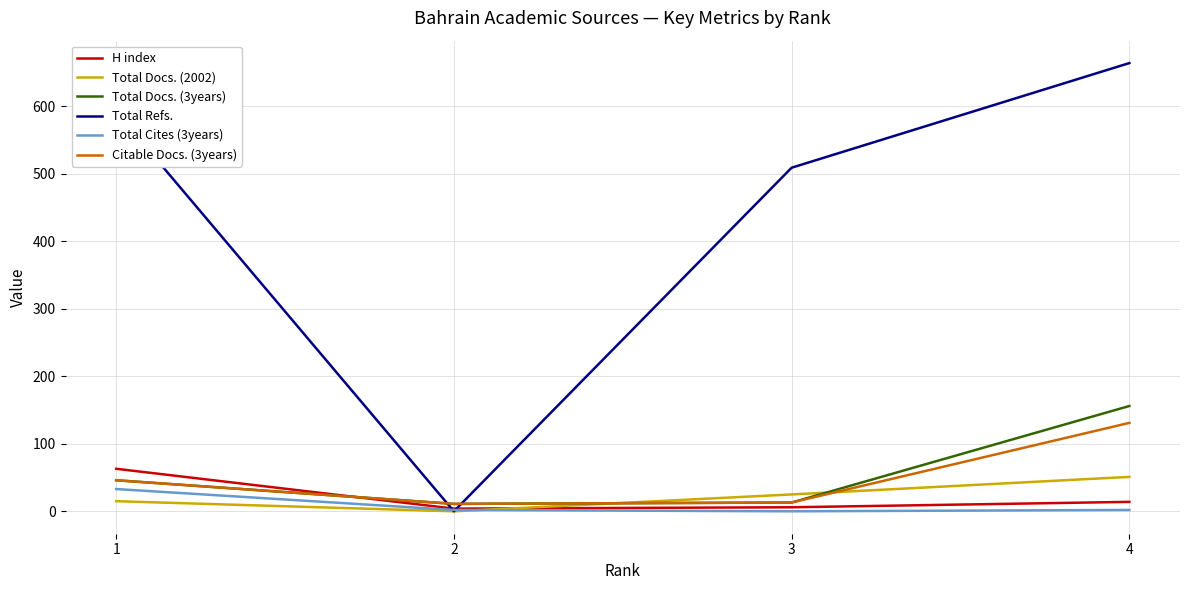

Where is H index nearest to the value 33?

4